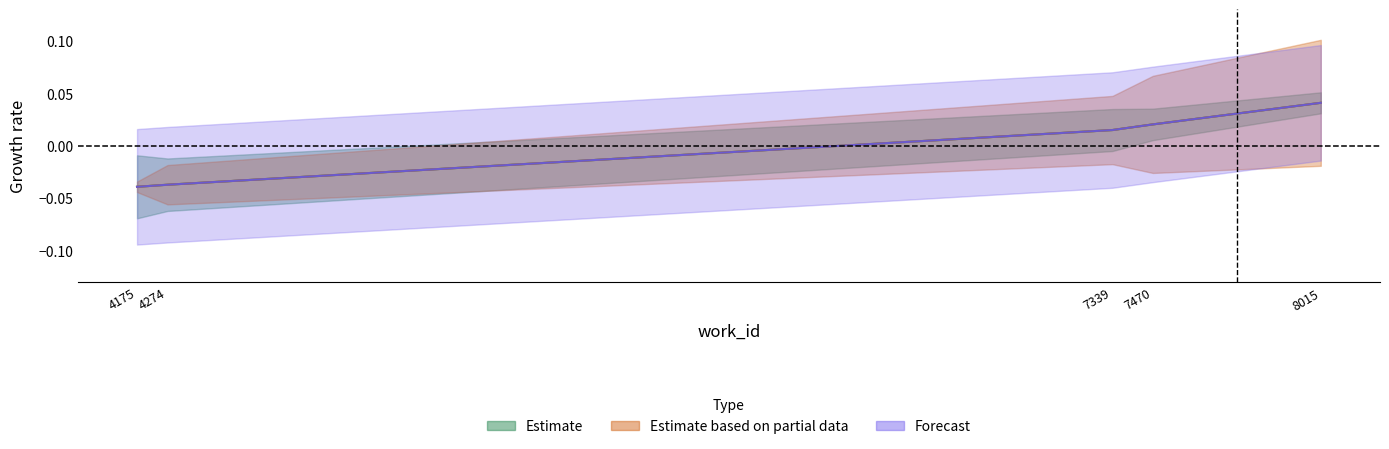

Is this an area chart (filled region under the line)?

No